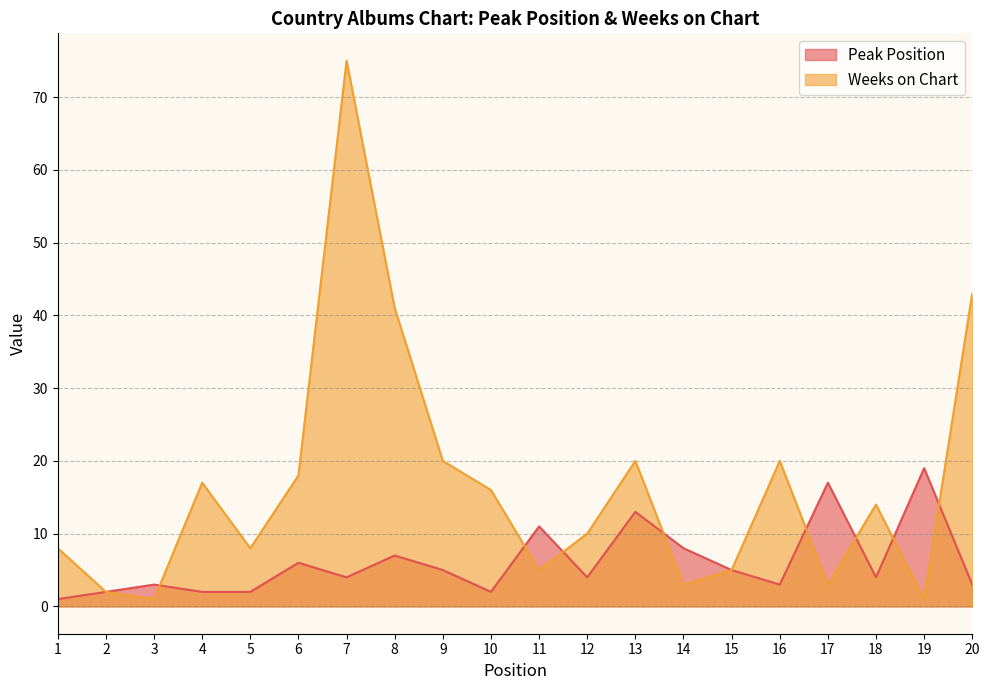

What is the highest value of the Weeks on Chart series?

75